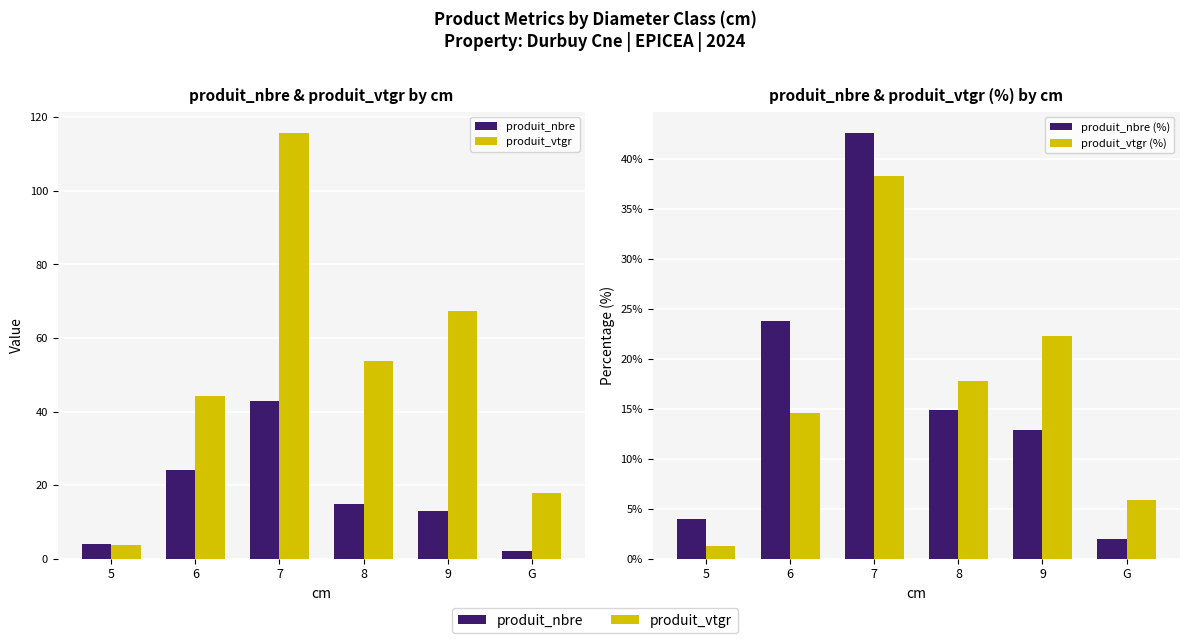

Where does the produit_vtgr (%) series first go above 17?

7